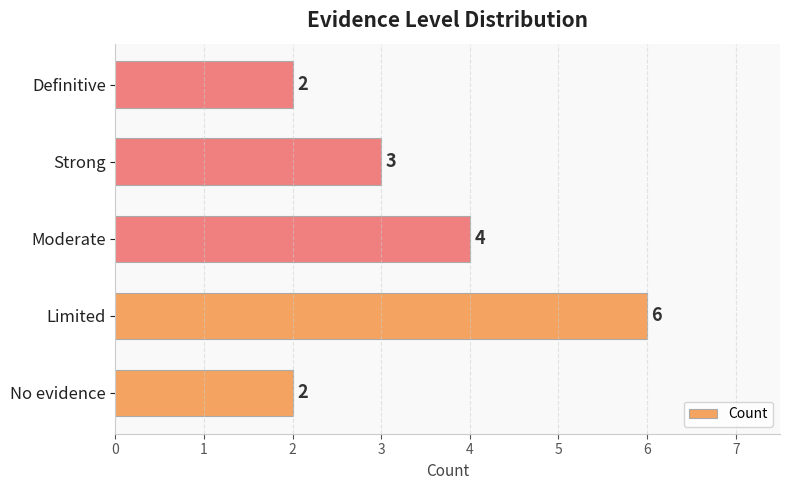

How many values are below 3?

2